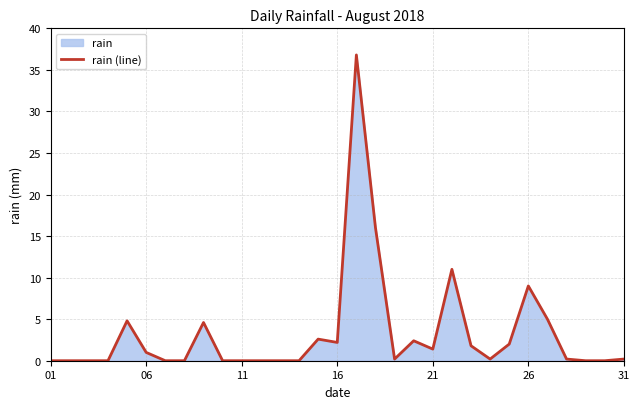

What is the greatest value displayed?

36.8